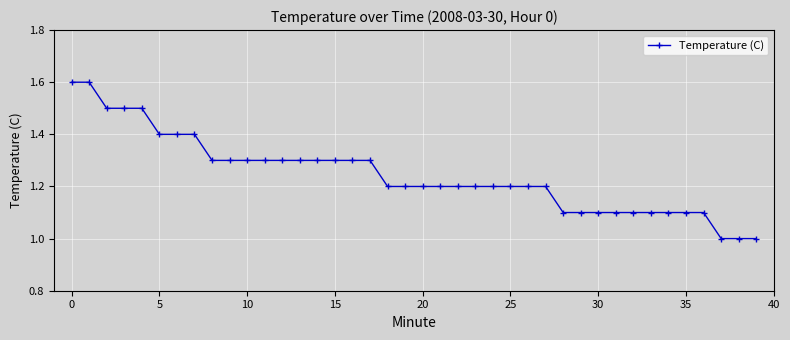

What is the maximum value shown in the chart?

1.6